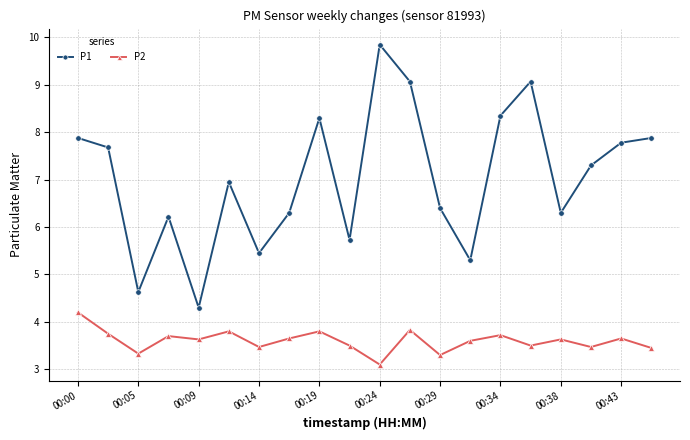

What is the sum of all P2 values?

72.1